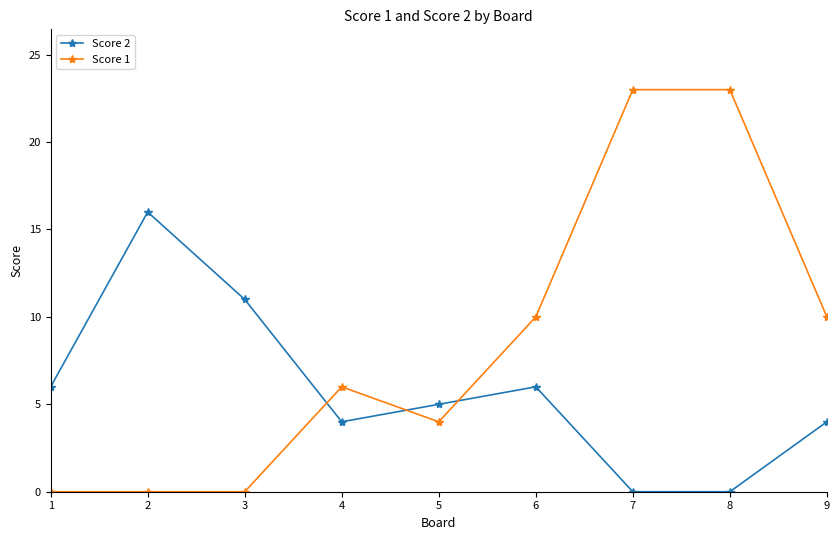

True or false: Score 1 has more than 0 interior local peaks.

True